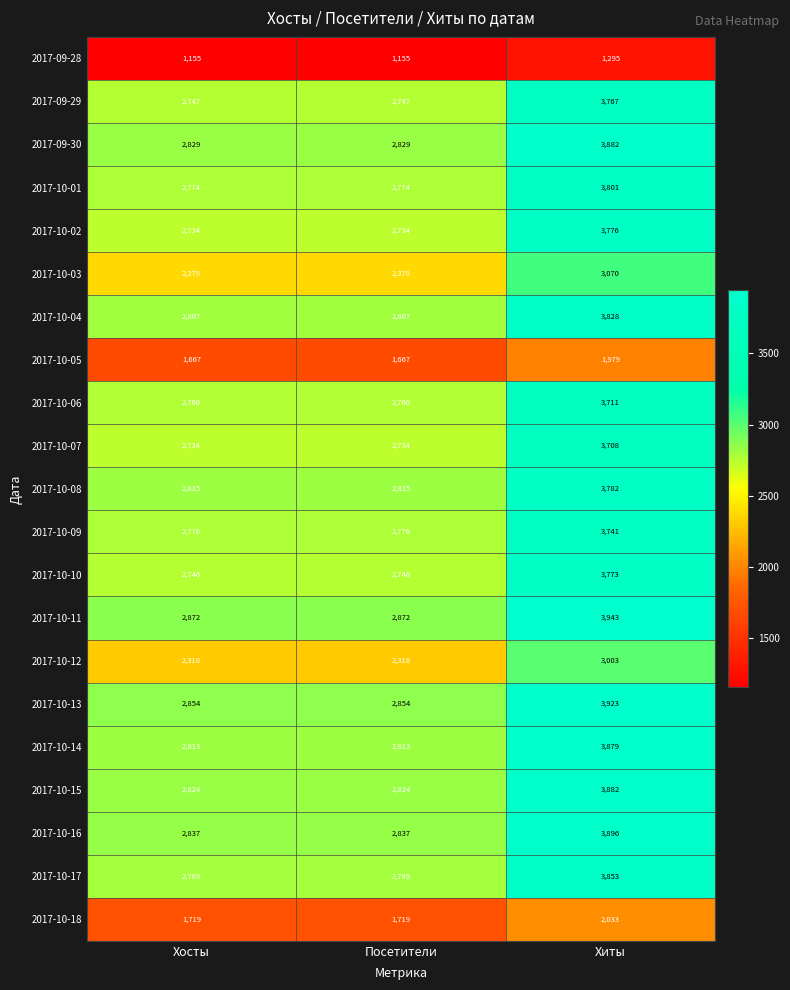

Which category has the highest value across all series?

Хиты